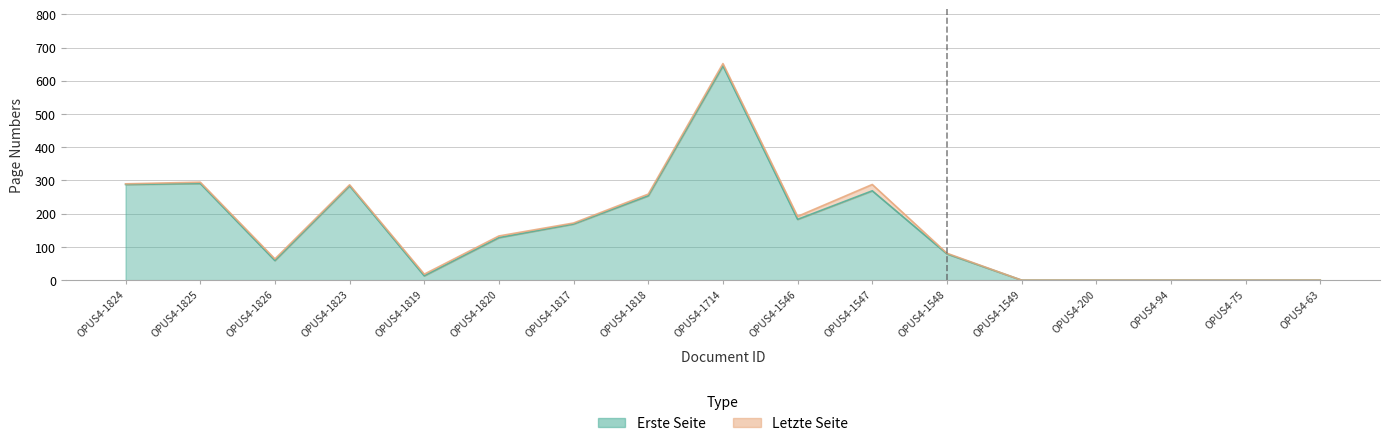

How many values in the Letzte Seite series exceed 133?

8